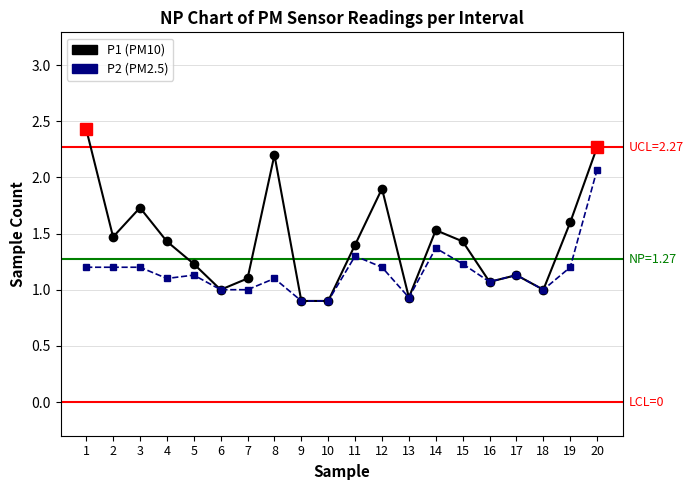

What is the spread (max minus min) of values at 8?

1.1